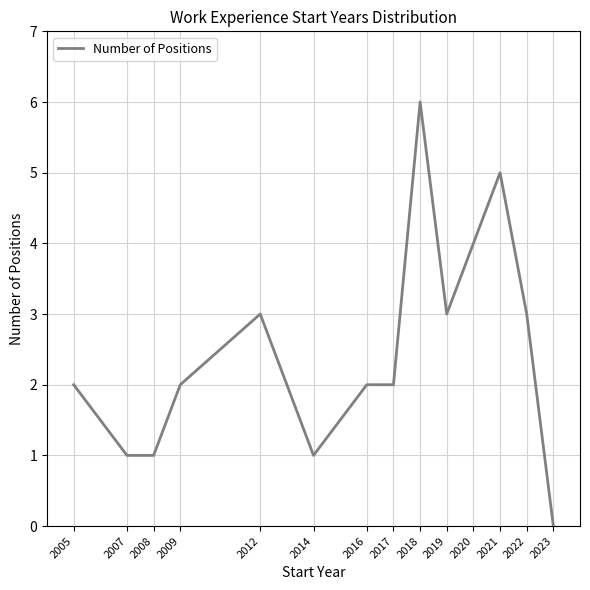

What is the difference between the maximum and minimum values?

6